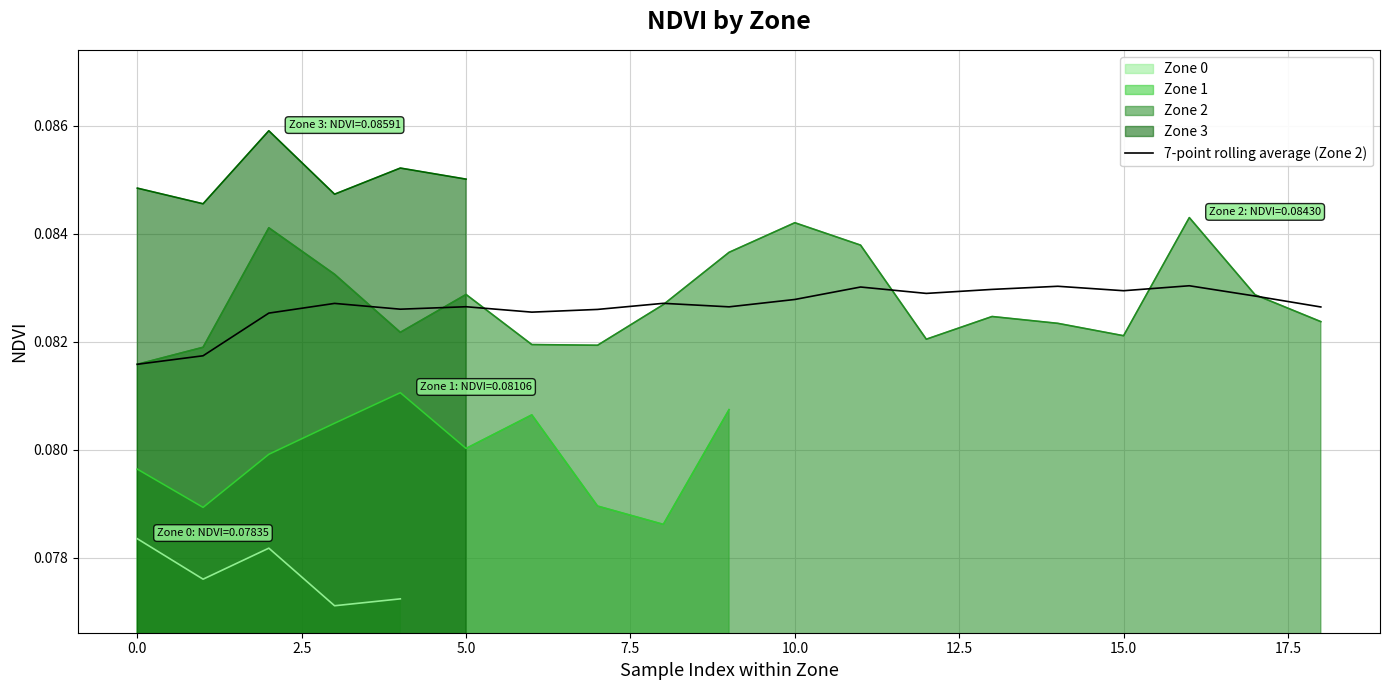

Does the chart have visible grid lines?

Yes